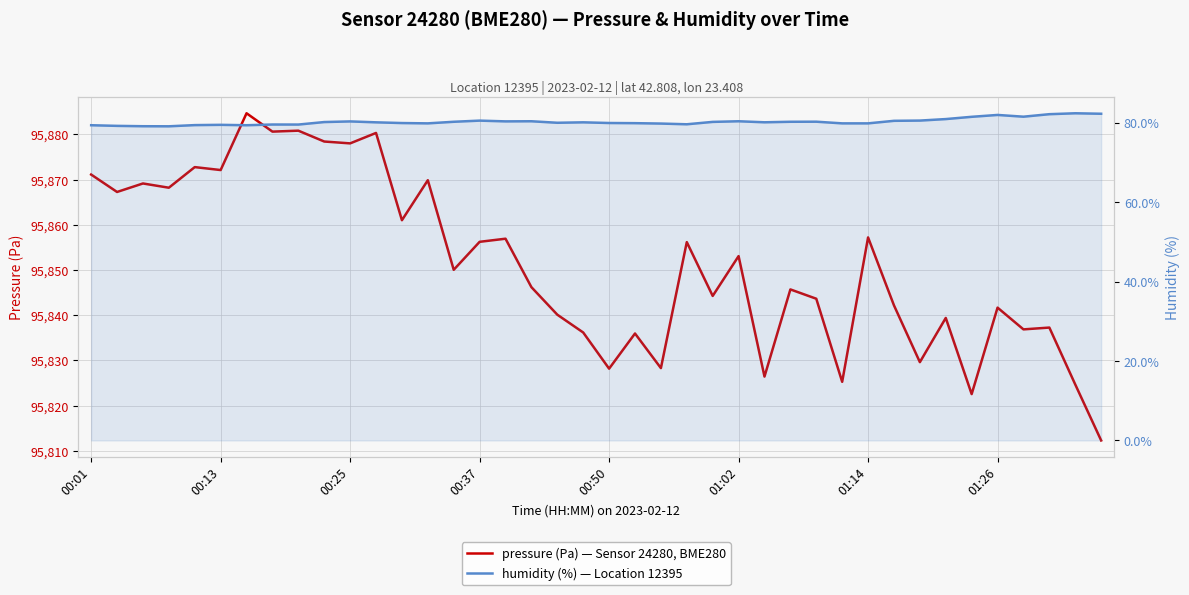

How many values in the humidity series exceed 80?

22